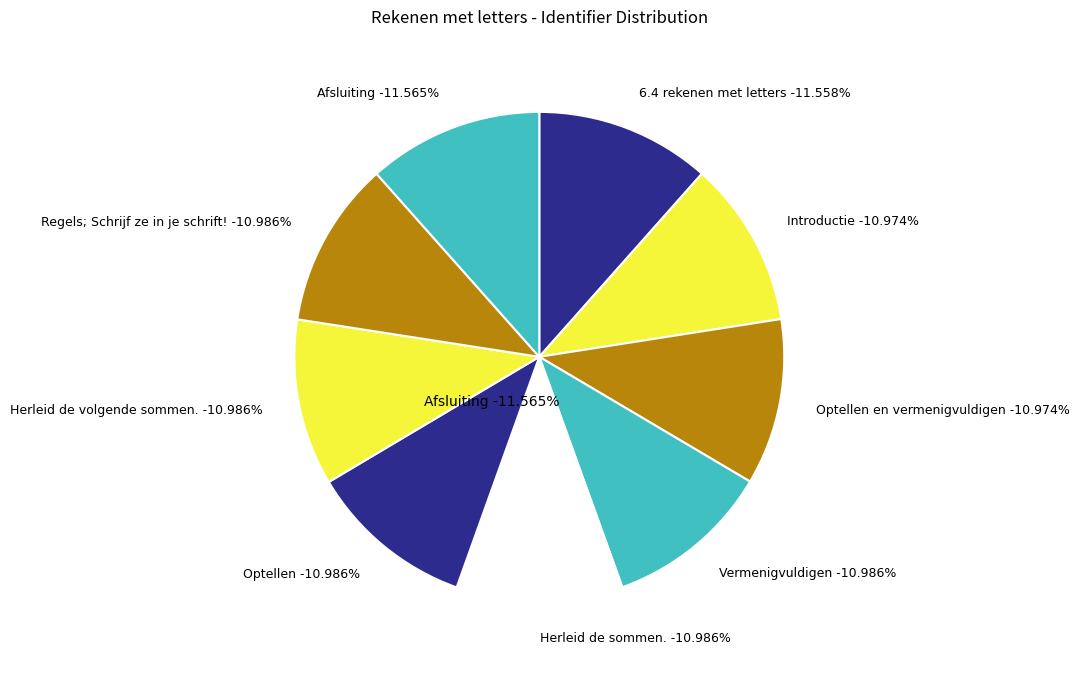

To the nearest percent, what percentage of the pie is Optellen en vermenigvuldigen?

11%